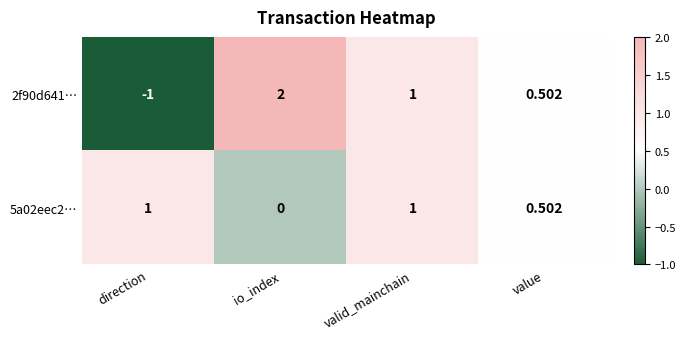

Is the value of 5a02eec2… at valid_mainchain greater than the value of 2f90d641… at io_index?

No